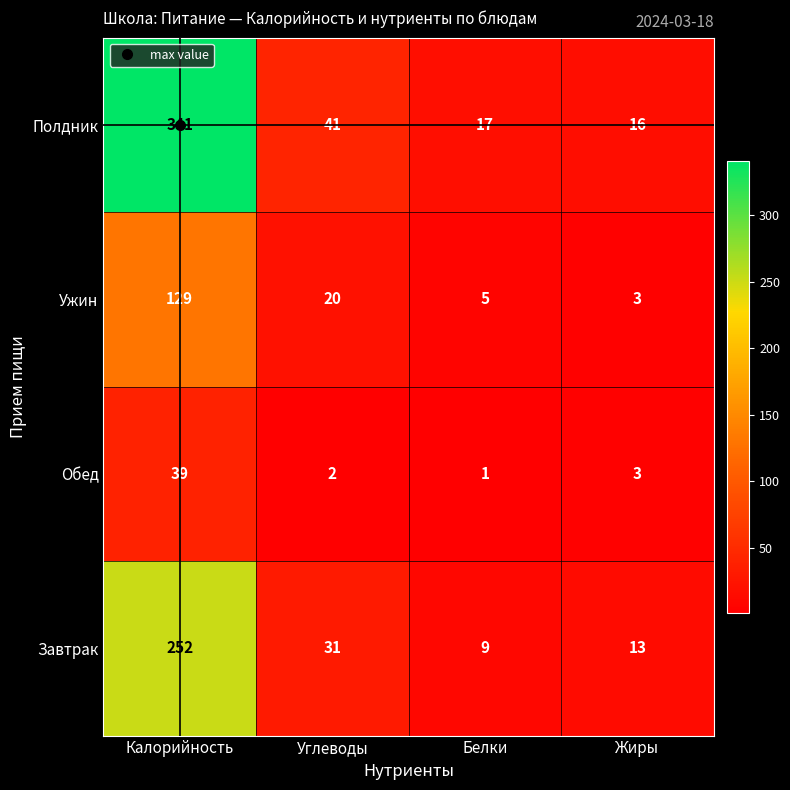

What is the greatest value displayed?

341